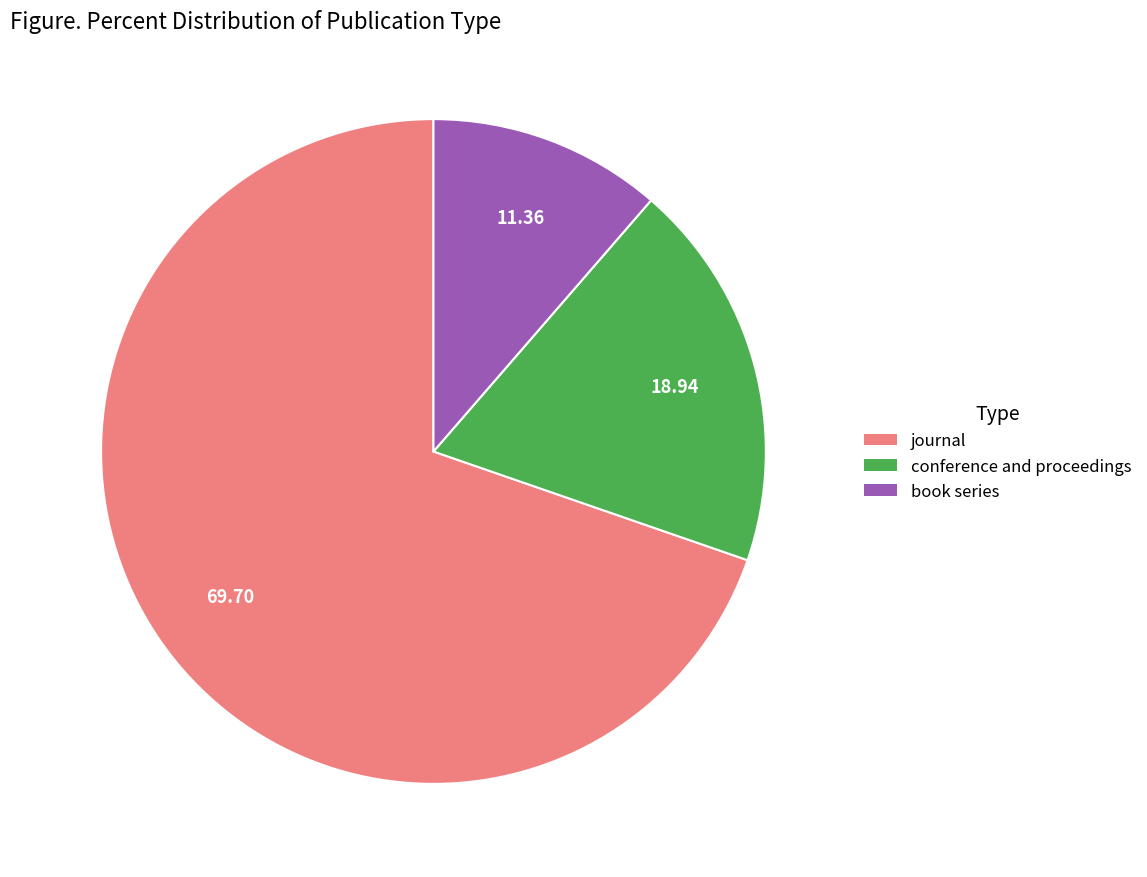

Combined, do journal and book series account for over 50%?

Yes